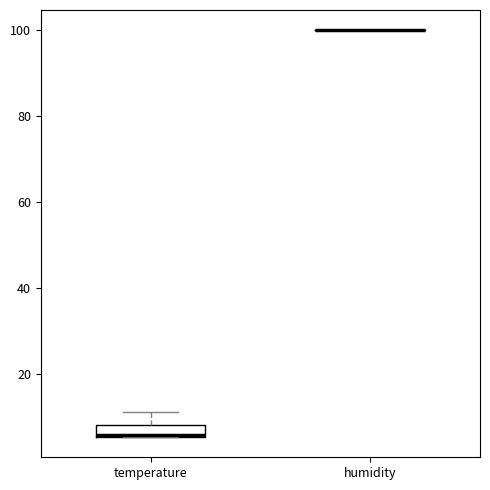

Which box is the tallest, from its lower edge to its upper edge?

temperature